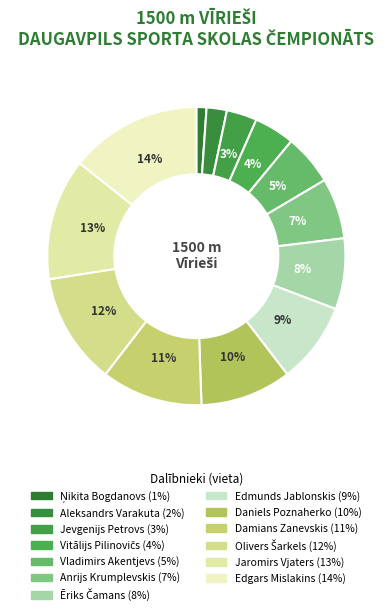

True or false: Anrijs Krumplevskis accounts for 1% of the total.

False